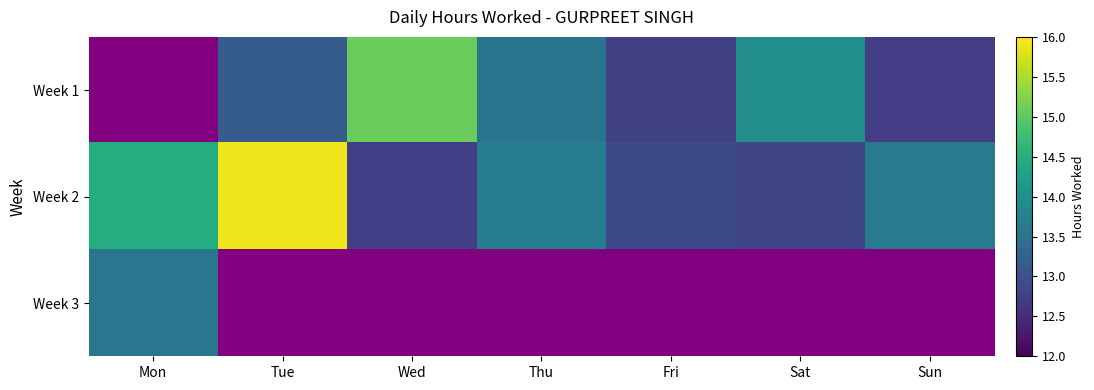

How many data points in Week 2 are less than 13?

3